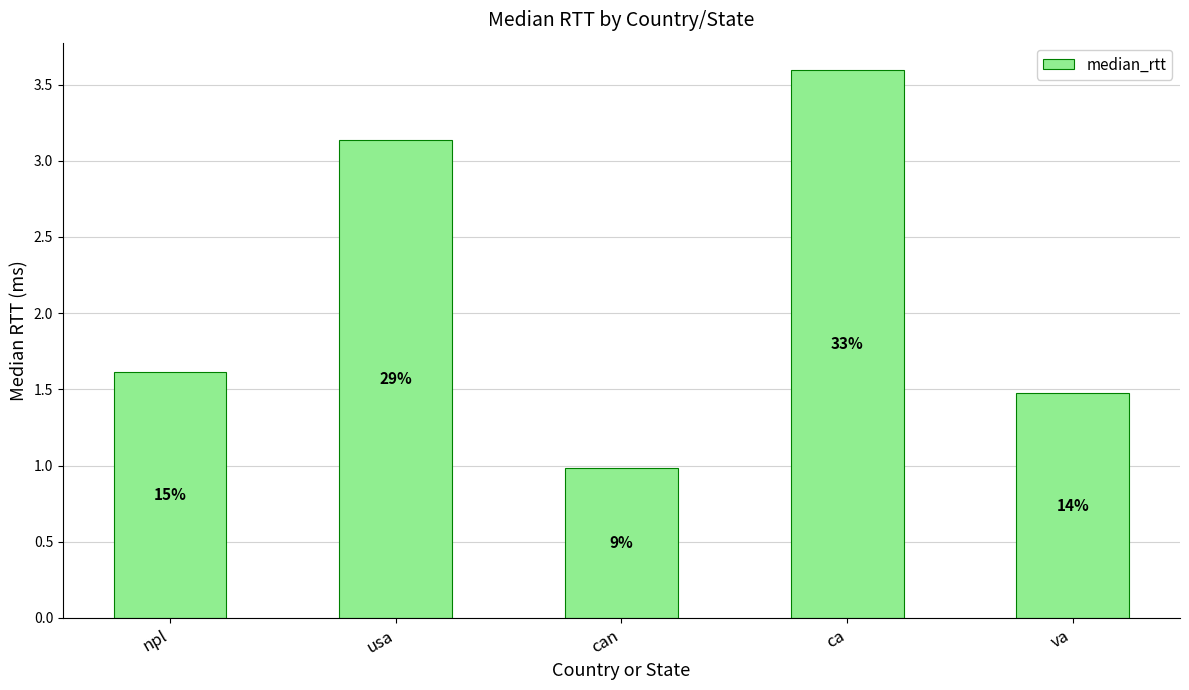

What is the sum of all values?

10.8